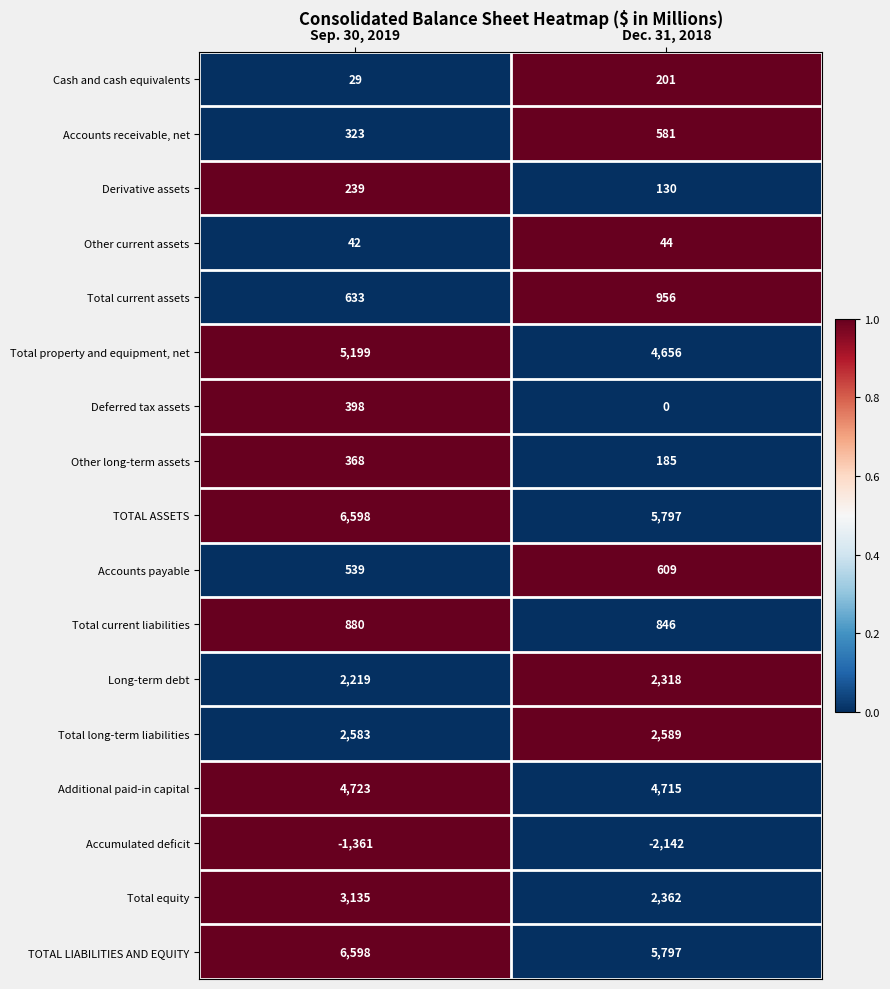

Where is Accounts receivable, net nearest to the value 452?

Sep. 30, 2019